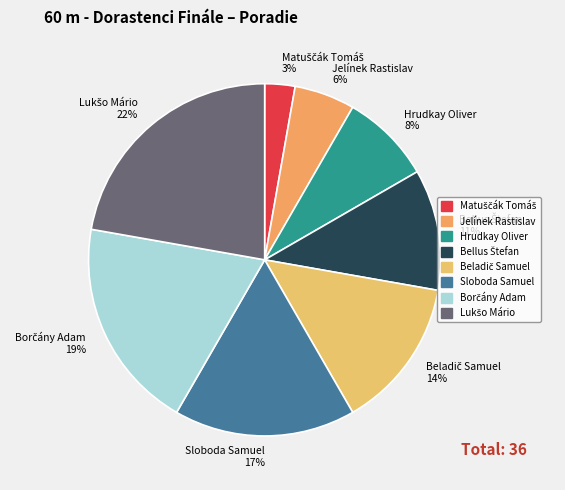

The Sloboda Samuel slice represents 17% of the pie. True or false?

True